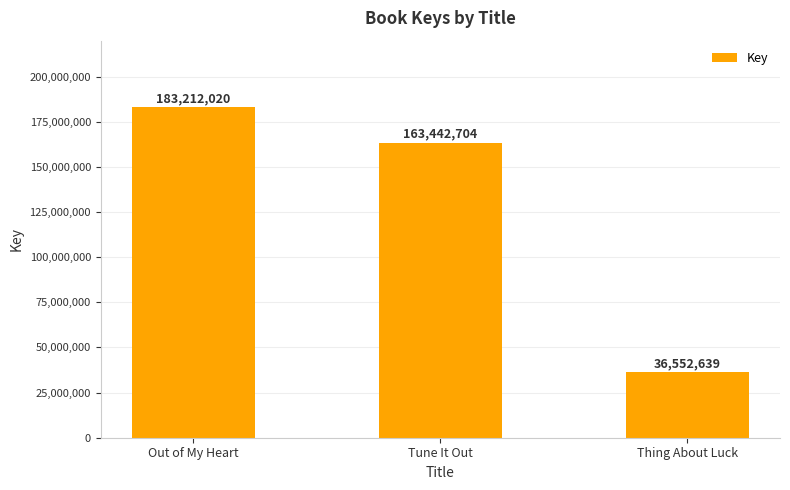

What is the difference between the maximum and minimum values?

146659381